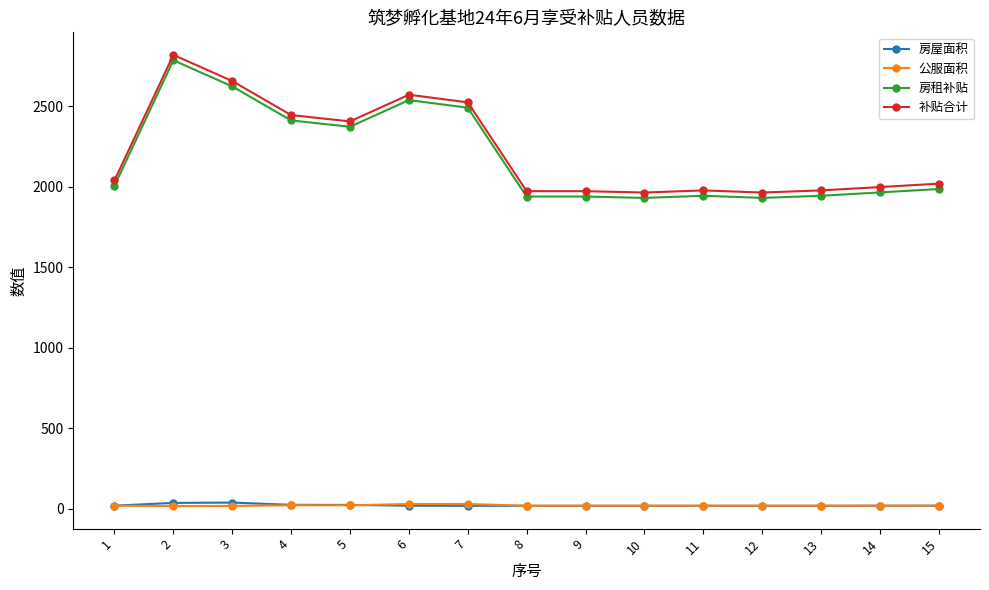

Is this an area chart (filled region under the line)?

No